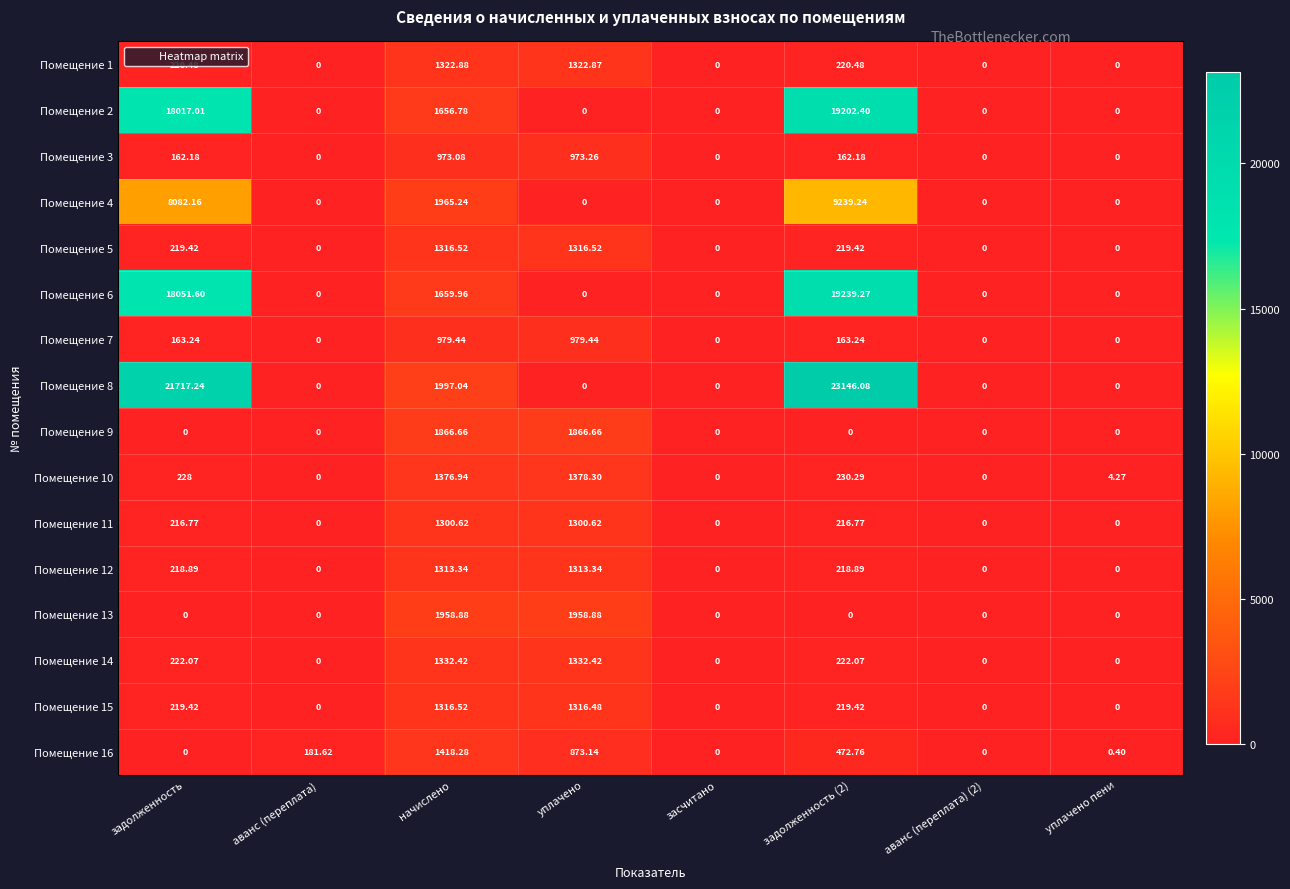

Where does the Помещение 1 series first go above 220?

задолженность